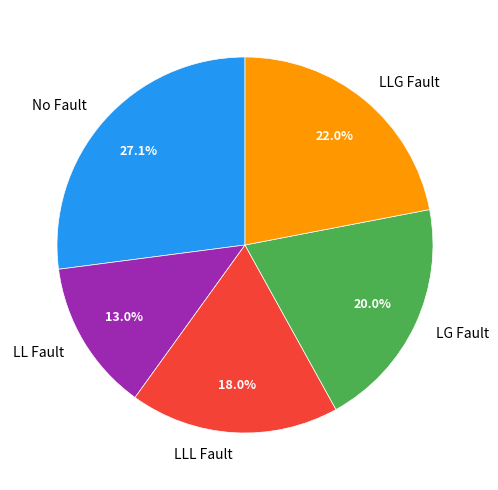

What portion of the pie excludes No Fault?

72.9%